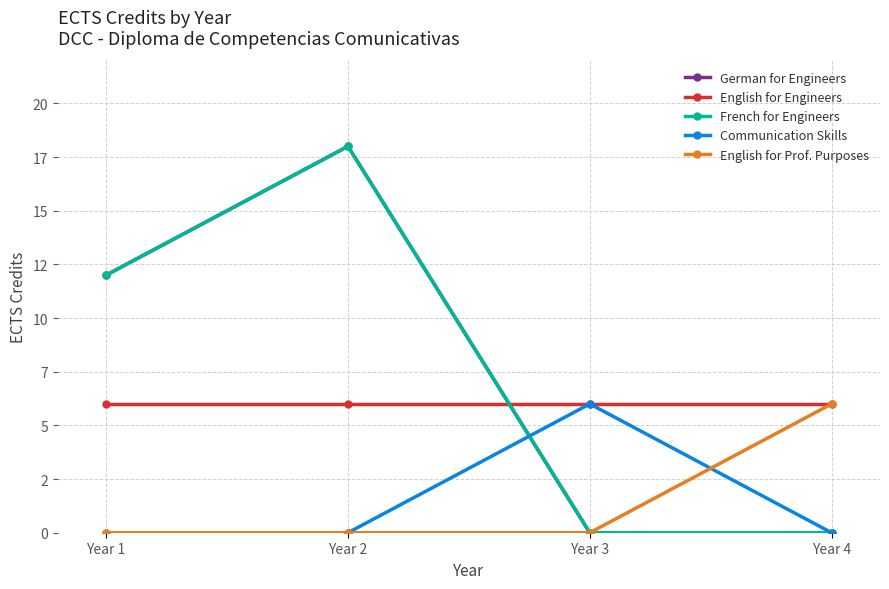

What is the average value of the English for Prof. Purposes series?

2